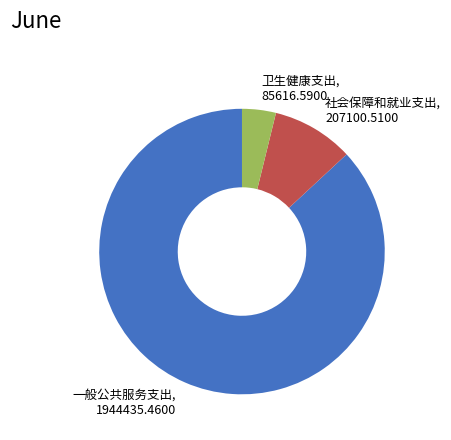

True or false: 卫生健康支出 accounts for 4% of the total.

True